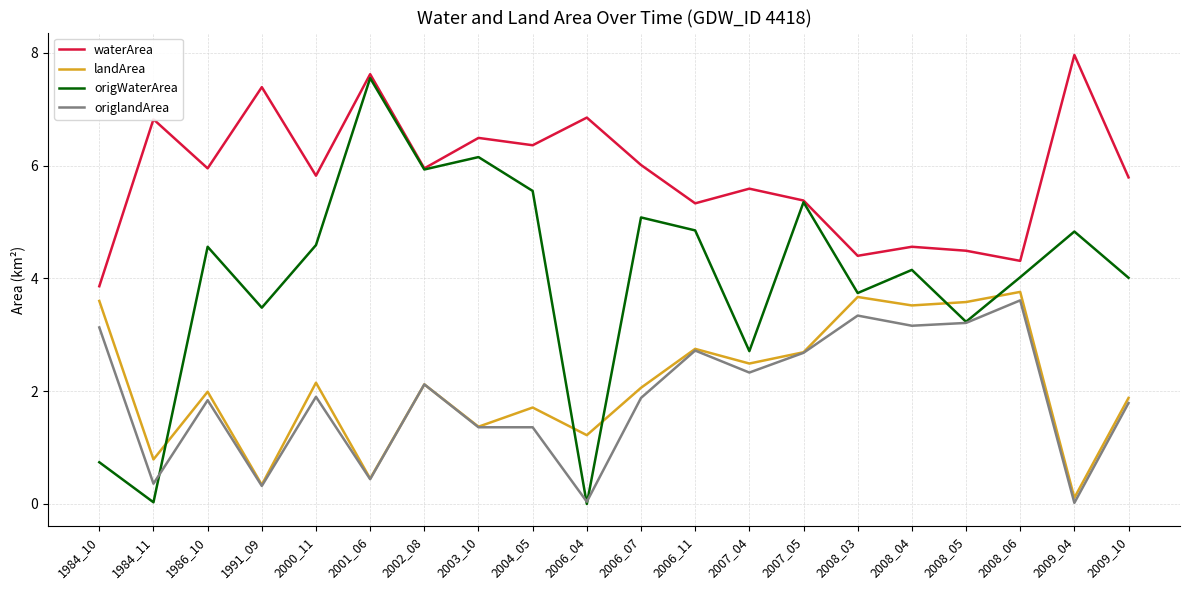

The origWaterArea series shows 6.1 at 1991_09. True or false?

False